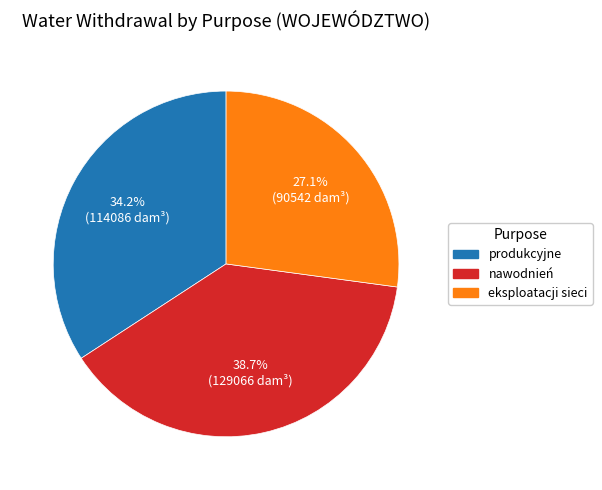

To the nearest percent, what is the average slice percentage?

33%